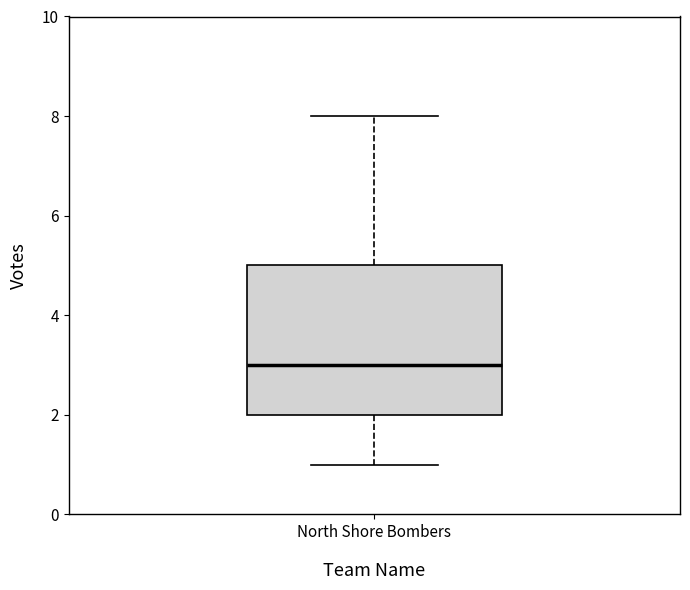

Where does the upper whisker of the box for North Shore Bombers end on the y-axis? The values are not printed on the chart, so give them approximately, as read against the axis.

8